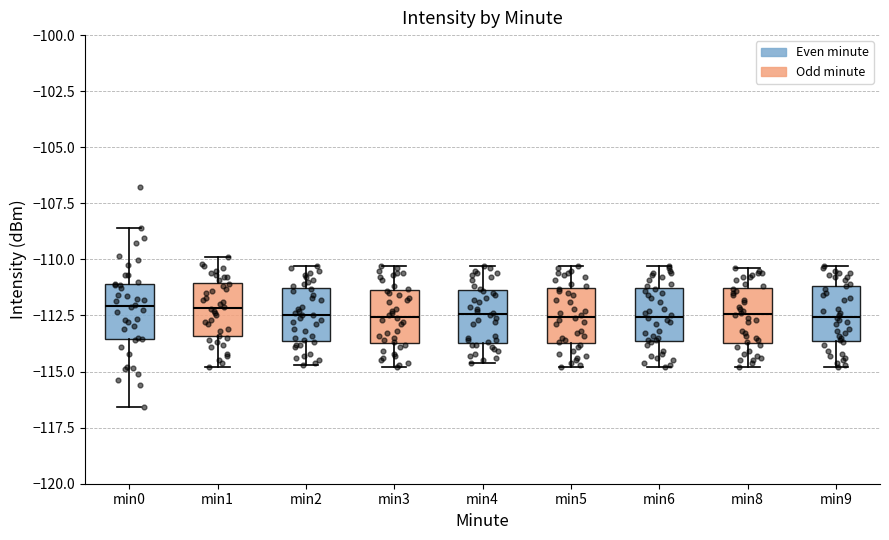

Reading left to right, read every box against the y-axis: the position of its median line, the range the box covers, and the ends of its whiskers. The values are not printed on the chart, so give them approximately, as read against the axis.

min0: median -112.0, box -113.5 to -111.0, whiskers -116.5 to -108.5
min1: median -112.0, box -113.5 to -111.0, whiskers -115.0 to -110.0
min2: median -112.5, box -113.5 to -111.5, whiskers -114.5 to -110.5
min3: median -112.5, box -113.5 to -111.5, whiskers -115.0 to -110.5
min4: median -112.5, box -113.5 to -111.5, whiskers -114.5 to -110.5
min5: median -112.5, box -113.5 to -111.5, whiskers -115.0 to -110.5
min6: median -112.5, box -113.5 to -111.5, whiskers -115.0 to -110.5
min8: median -112.5, box -113.5 to -111.5, whiskers -115.0 to -110.5
min9: median -112.5, box -113.5 to -111.0, whiskers -115.0 to -110.5